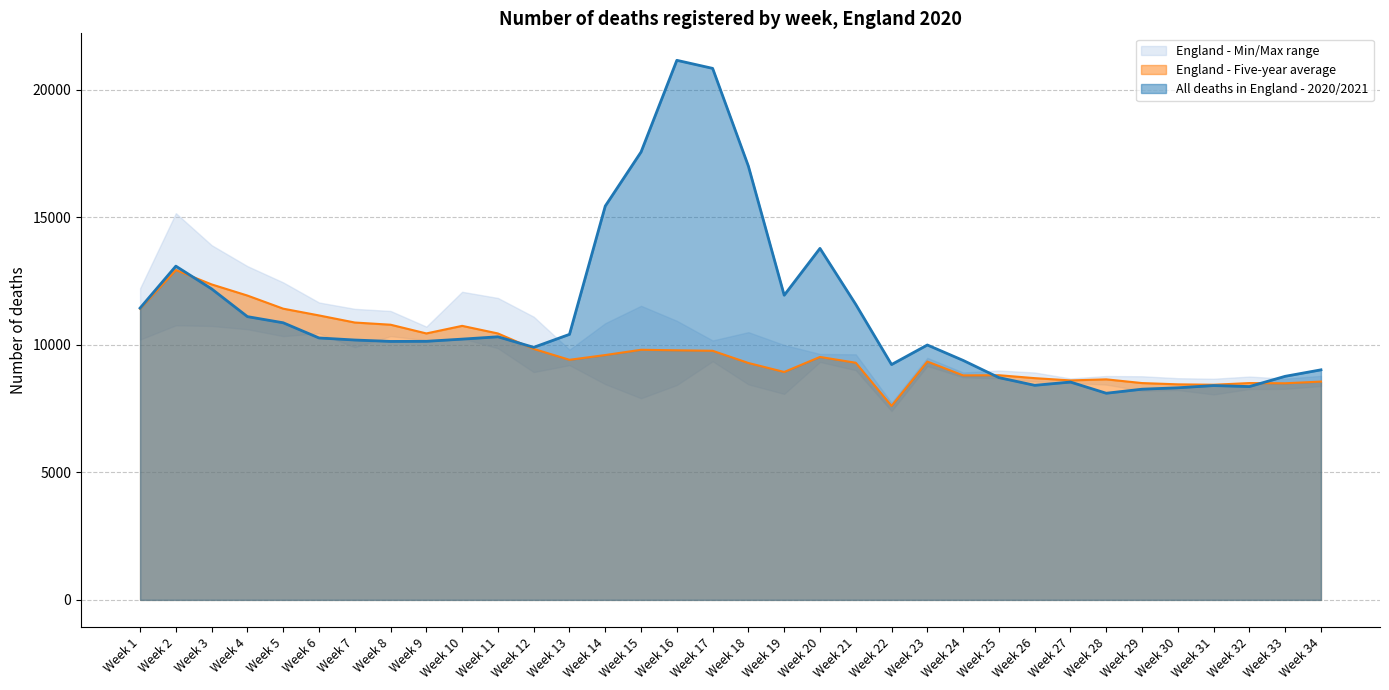

Is it true that England - Five-year average equals 11517 at Week 34?

False